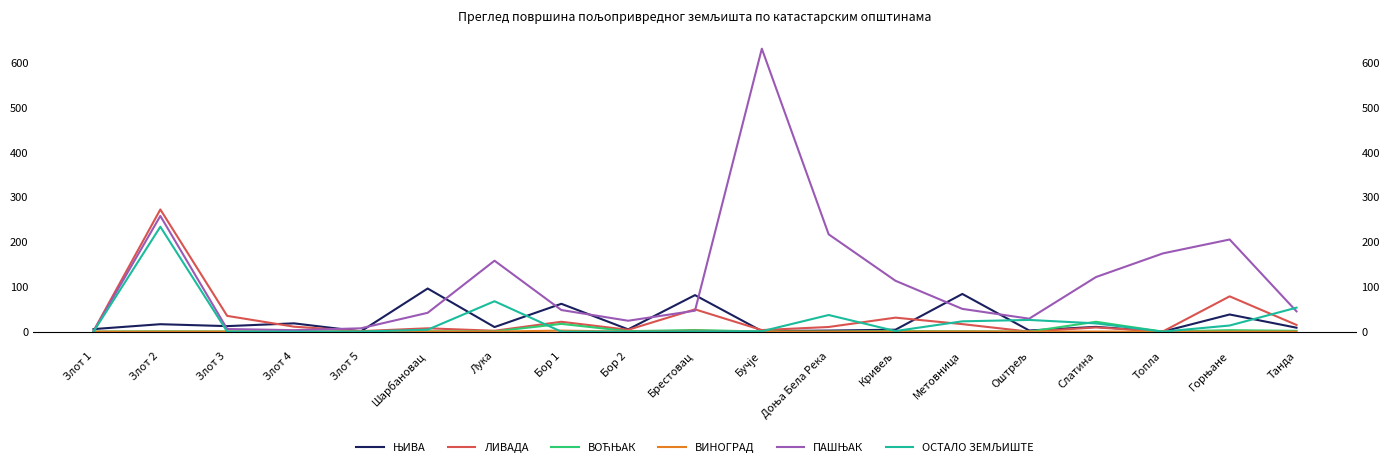

True or false: ЊИВА and ВОЋЊАК cross at least once.

True